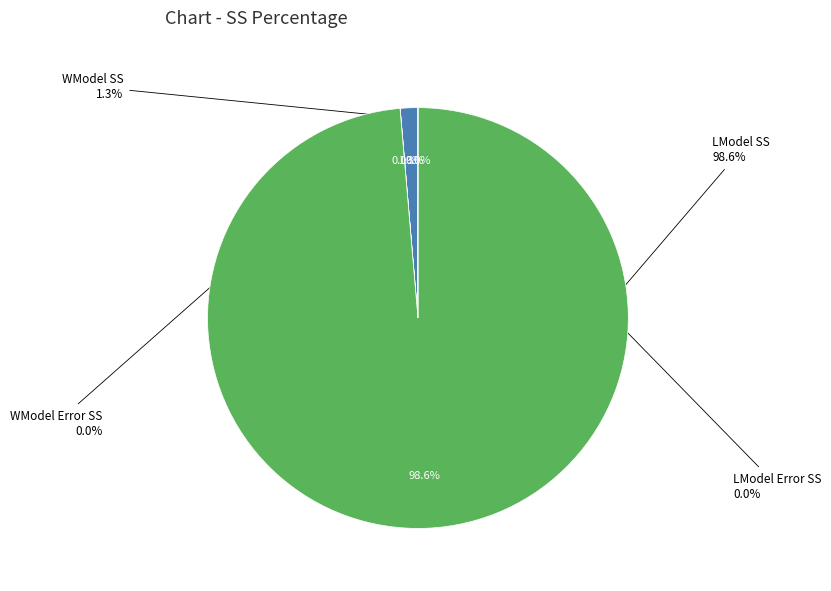

To the nearest percent, what portion does WModel SS represent?

1%